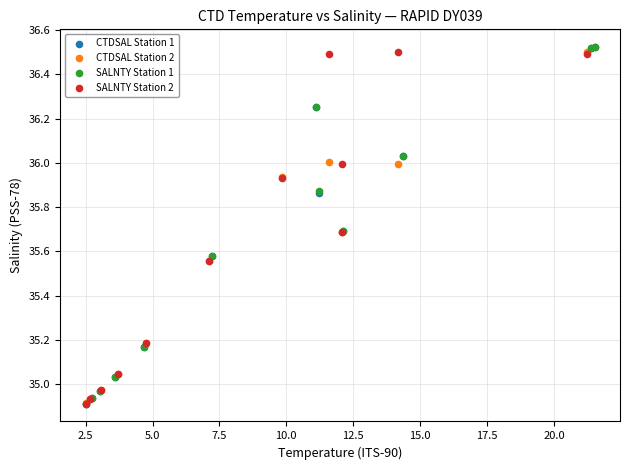

What are all the series names shown in the legend?

CTDSAL Station 1, CTDSAL Station 2, SALNTY Station 1, SALNTY Station 2